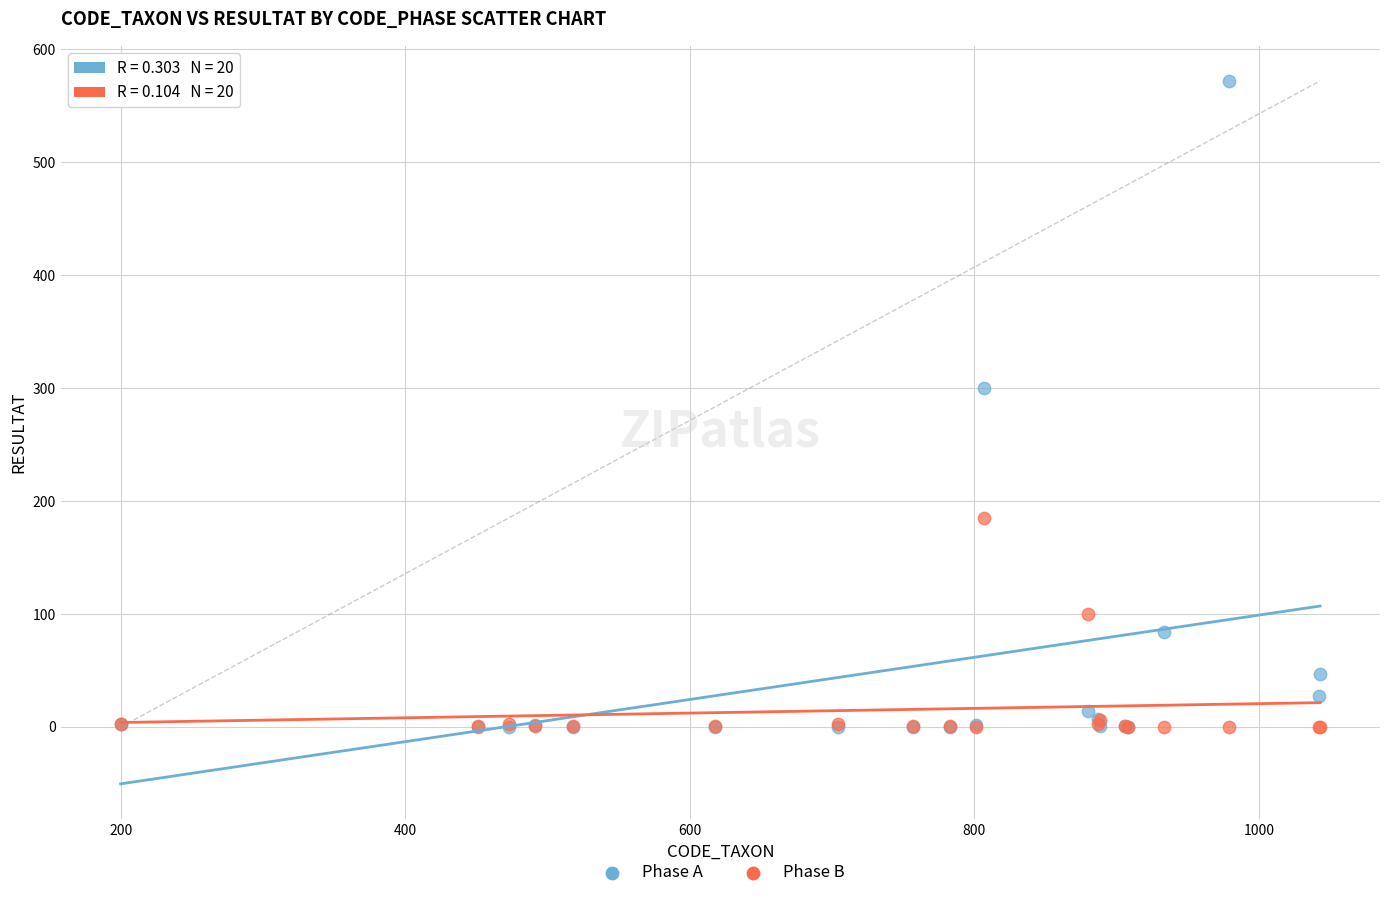

Across all series, what Y value is closest to 286?

300